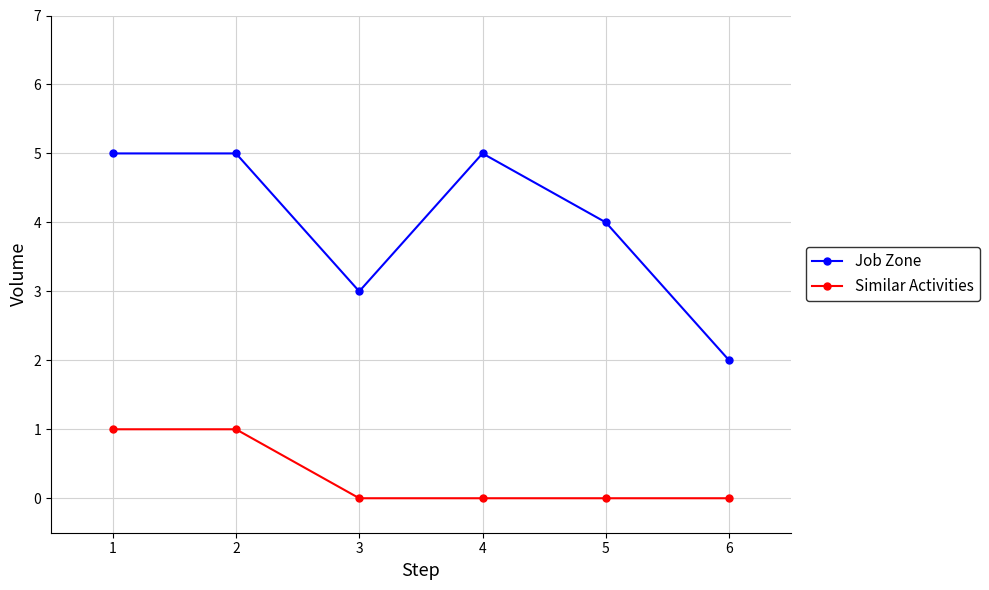

The value of Job Zone at 1 is 5. True or false?

True